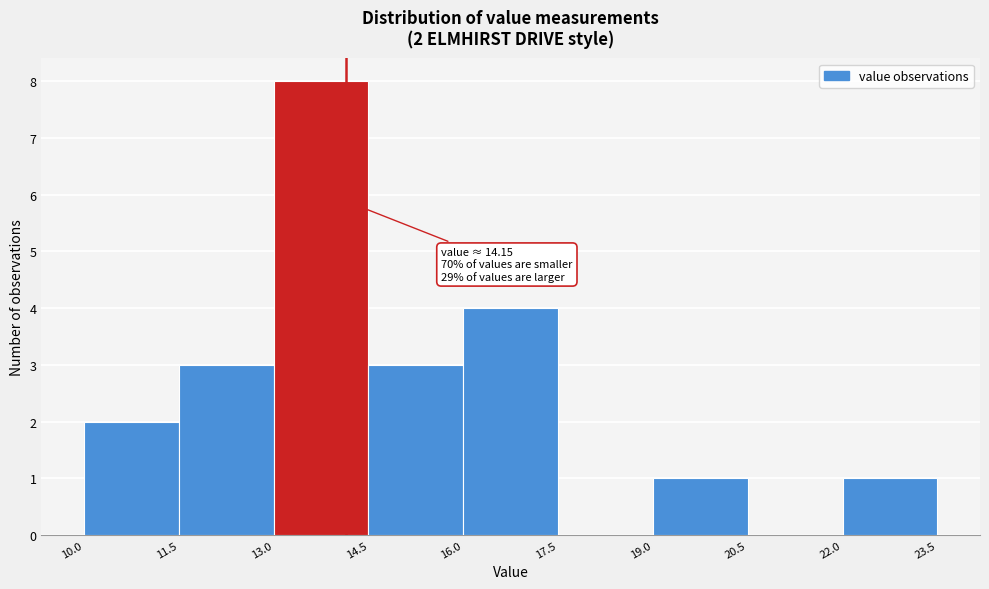

Over which range of the x-axis is the bar tallest?

13.0 to 14.5